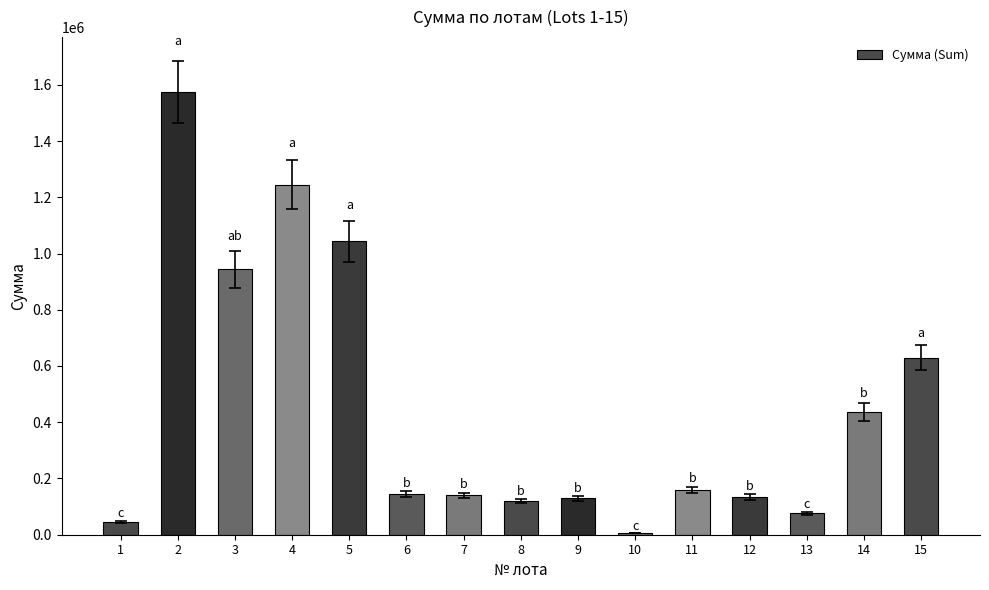

What is the difference between the maximum and minimum values?

1568400